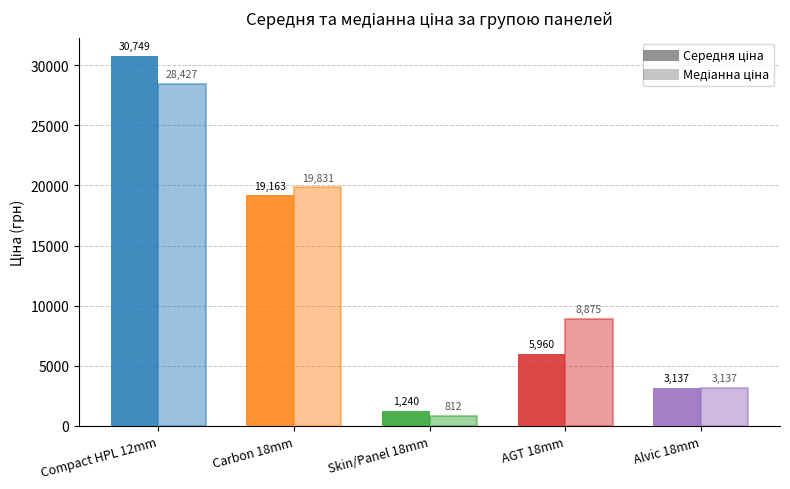

Are the bars grouped side by side (vs. stacked)?

Yes